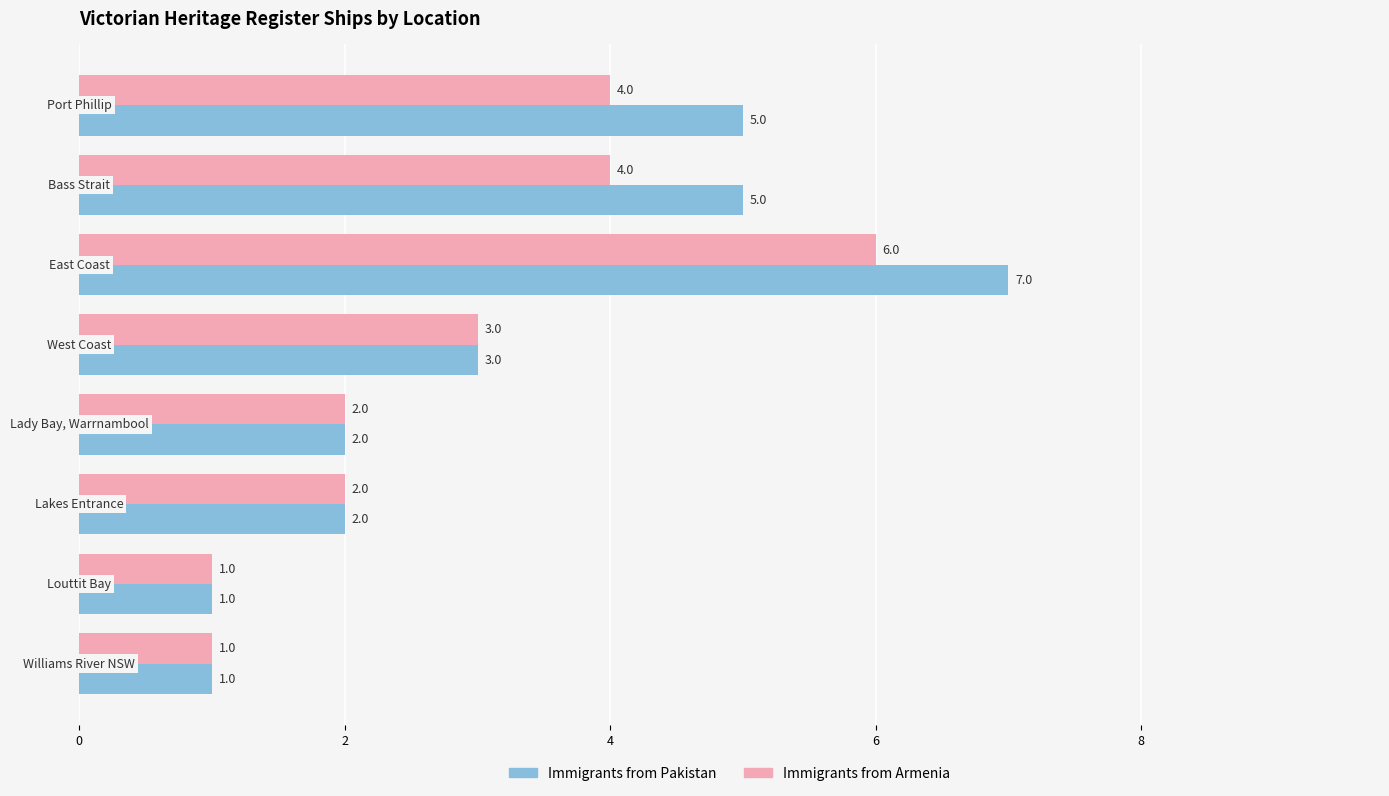

Count the Immigrants from Pakistan values in the range 2 to 5.

5